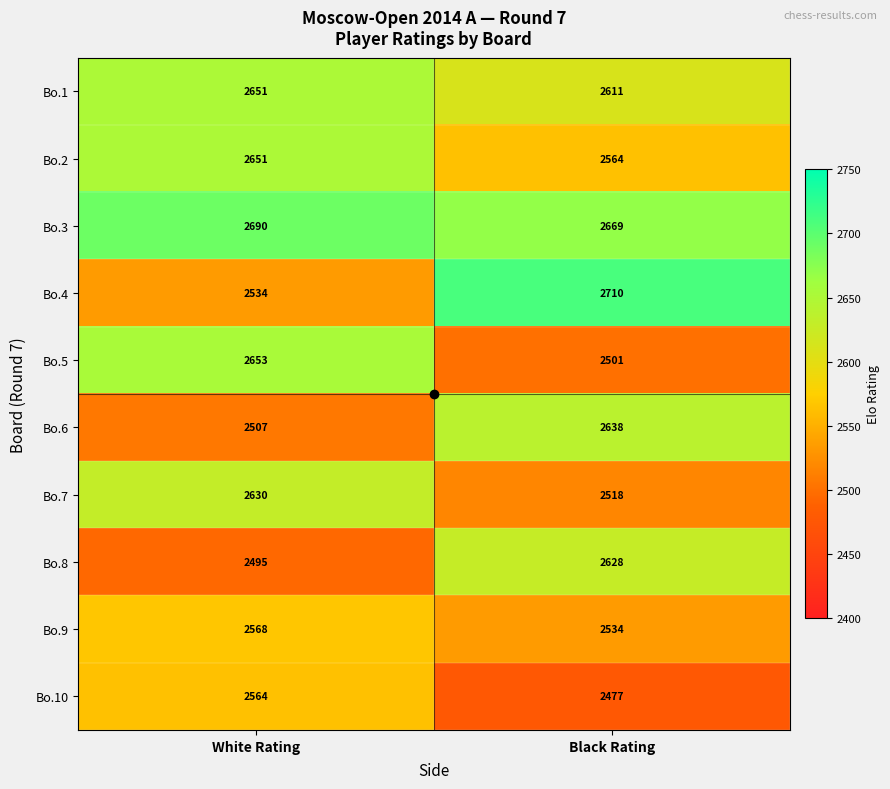

What is the total value across all series at White Rating?

25943